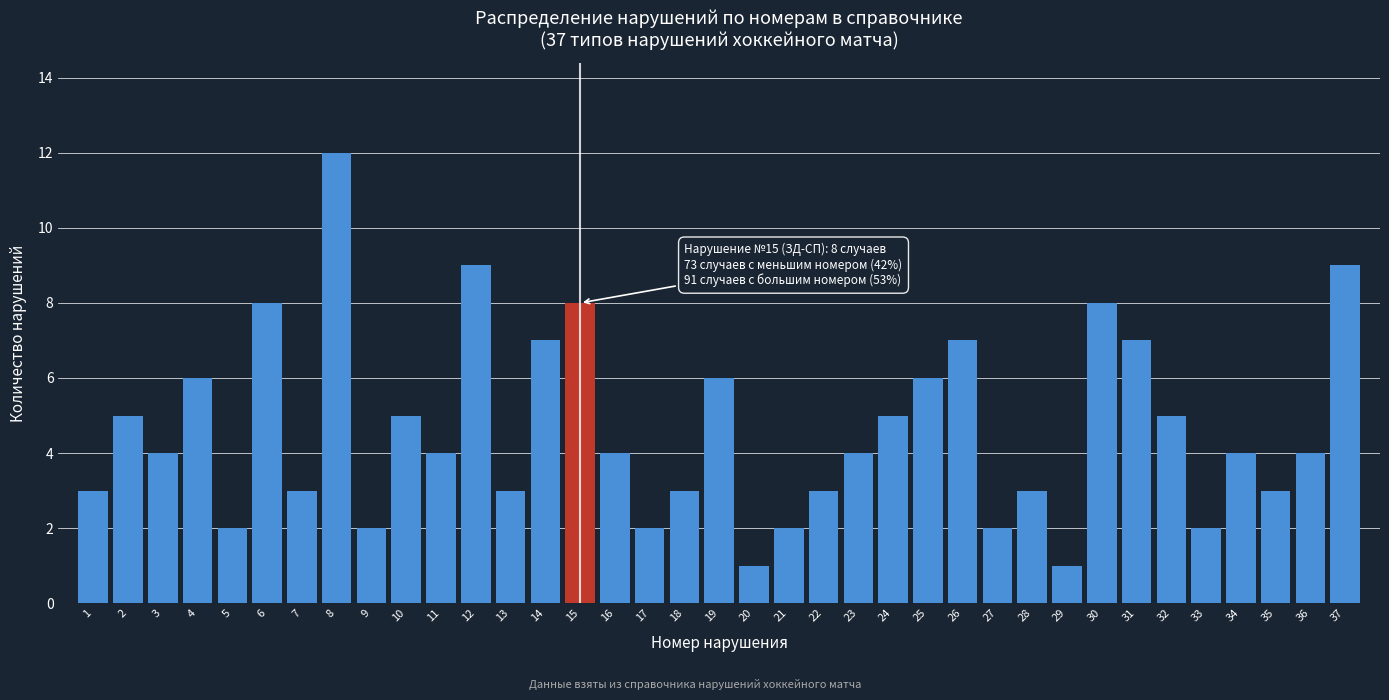

What value does the data have at 35?

3